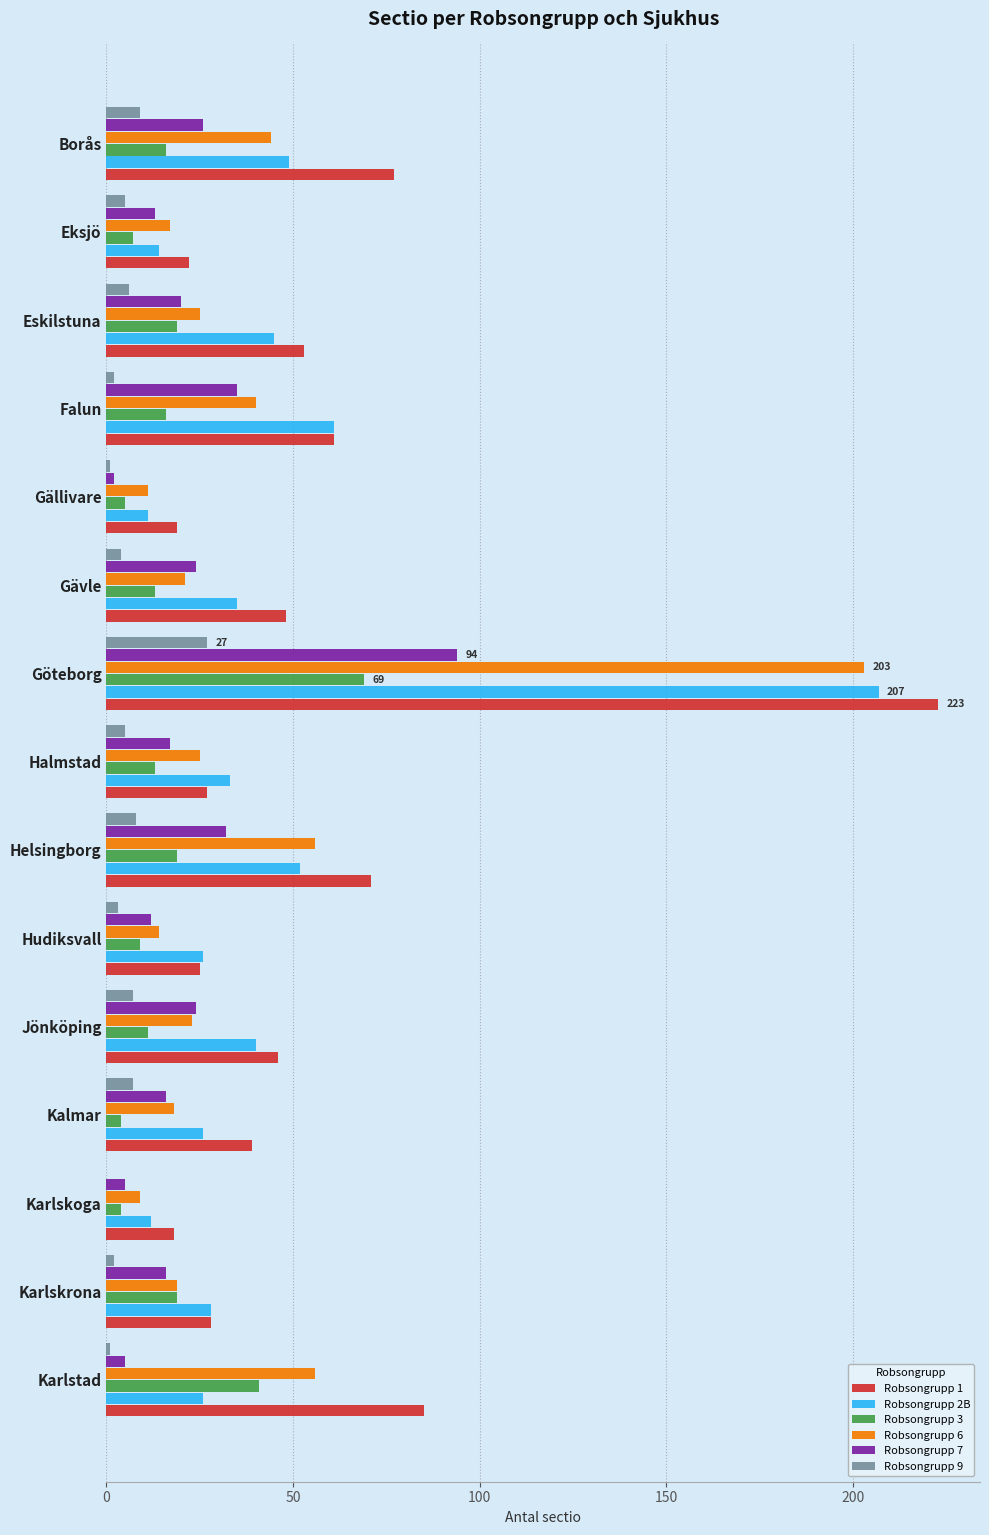

Which series has the largest total across all categories?

Robsongrupp 1